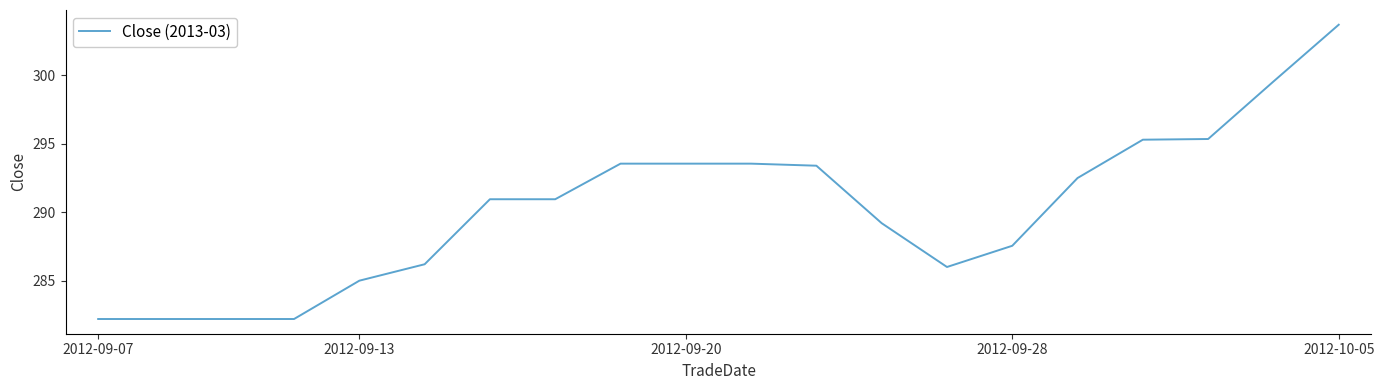

What is the greatest value displayed?

303.7